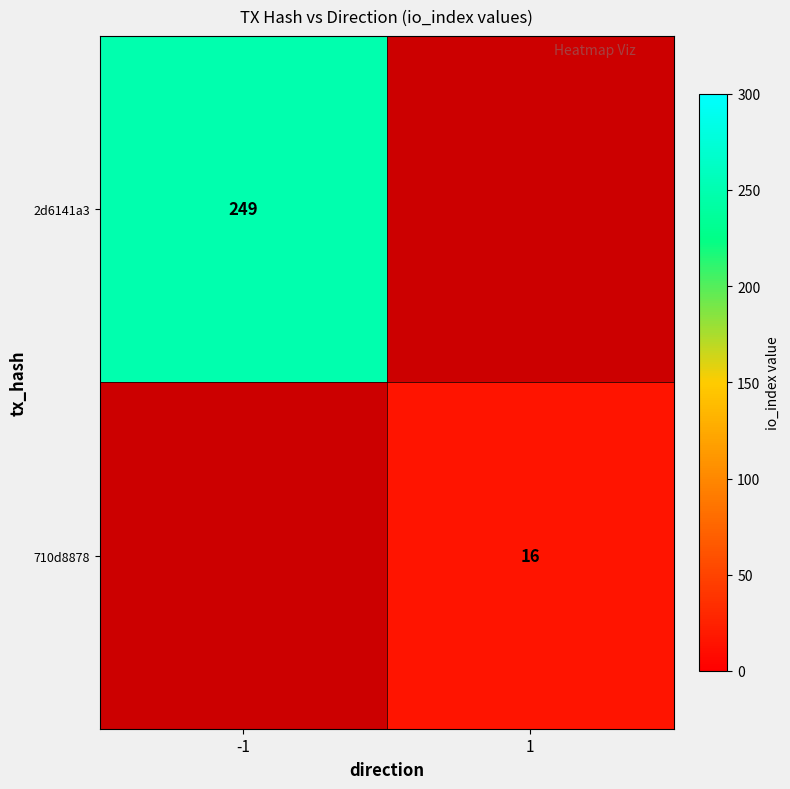

What is the maximum value shown in the chart?

249.0